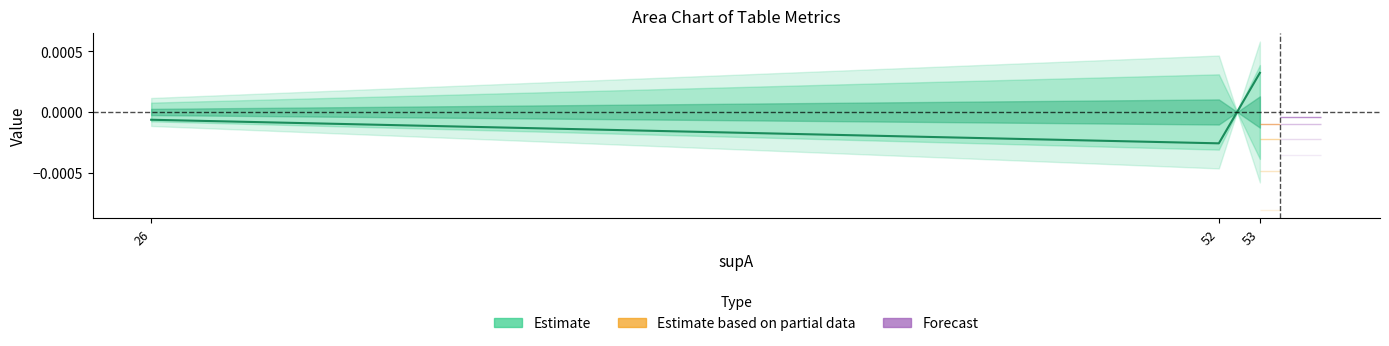

Does the chart display data point markers on the line(s)?

No